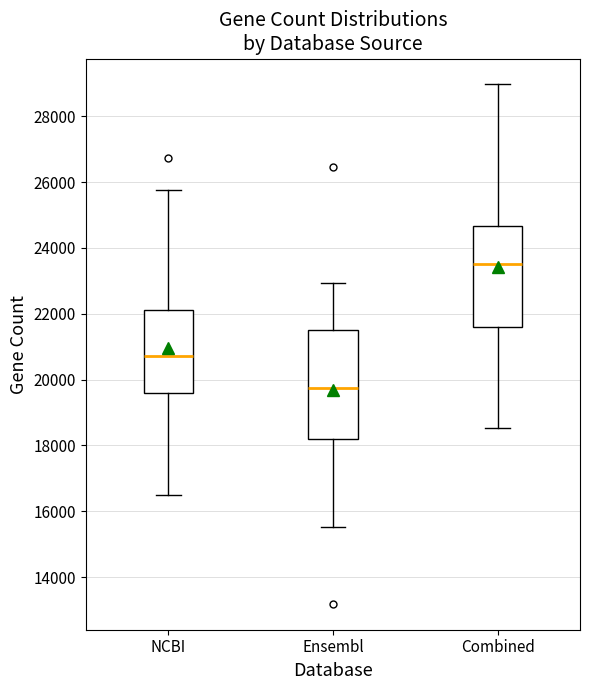

Where is the upper edge of the box for Ensembl on the y-axis? The values are not printed on the chart, so give them approximately, as read against the axis.

21600